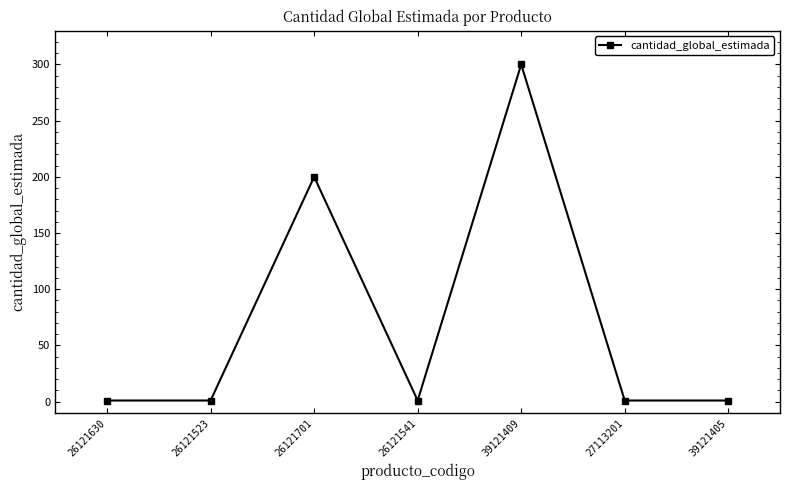

Reading right to left, list all the values displayed in this chart.

1	1	300	1	200	1	1